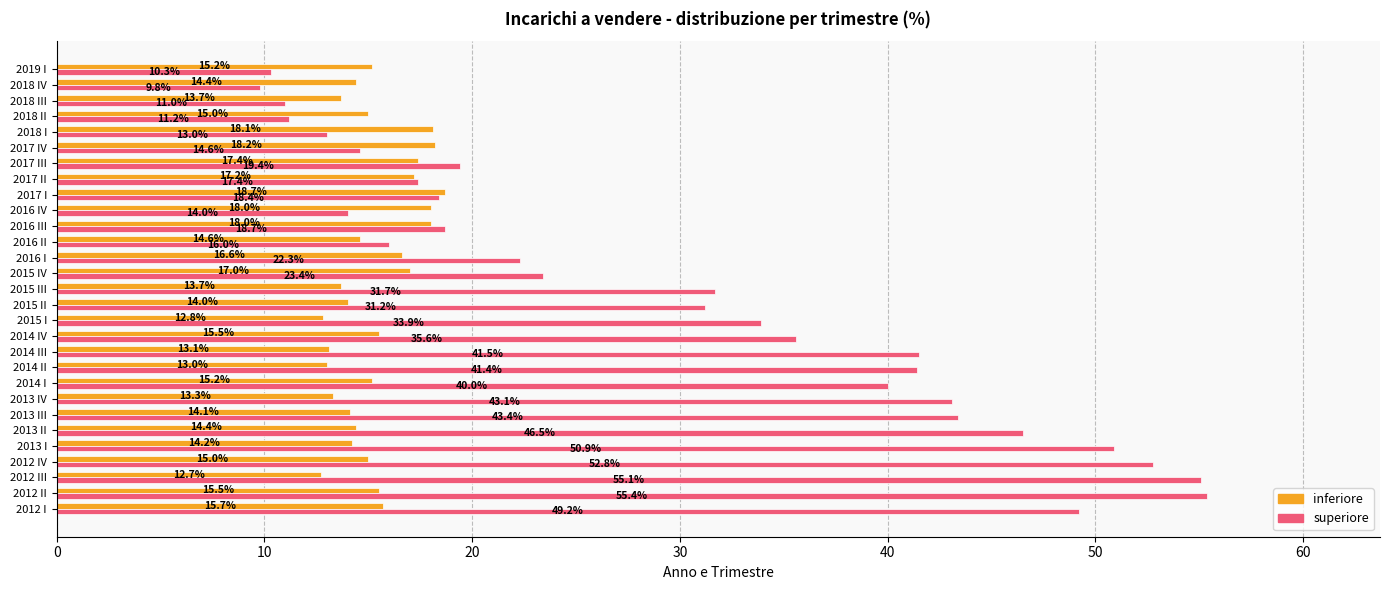

What is the approximate value of superiore at 2014 I?

40.0